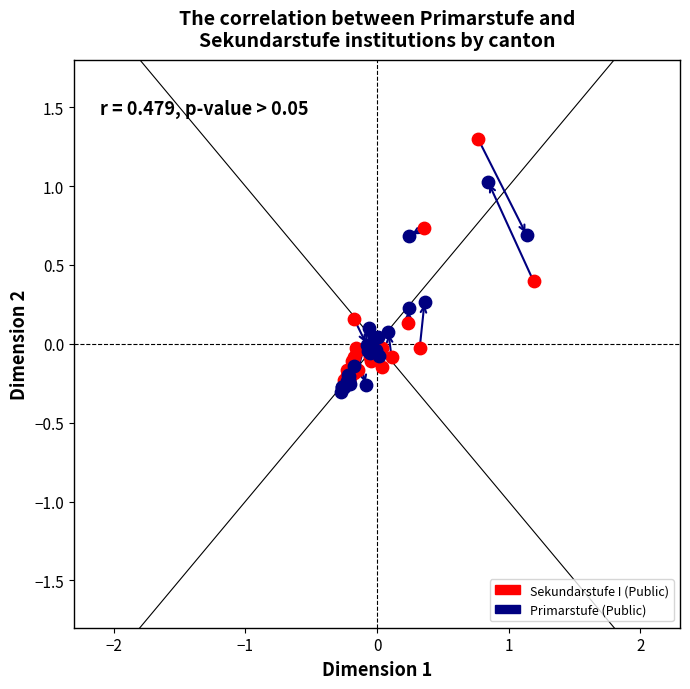

What are all the series names shown in the legend?

Sekundarstufe I (Public), Primarstufe (Public)